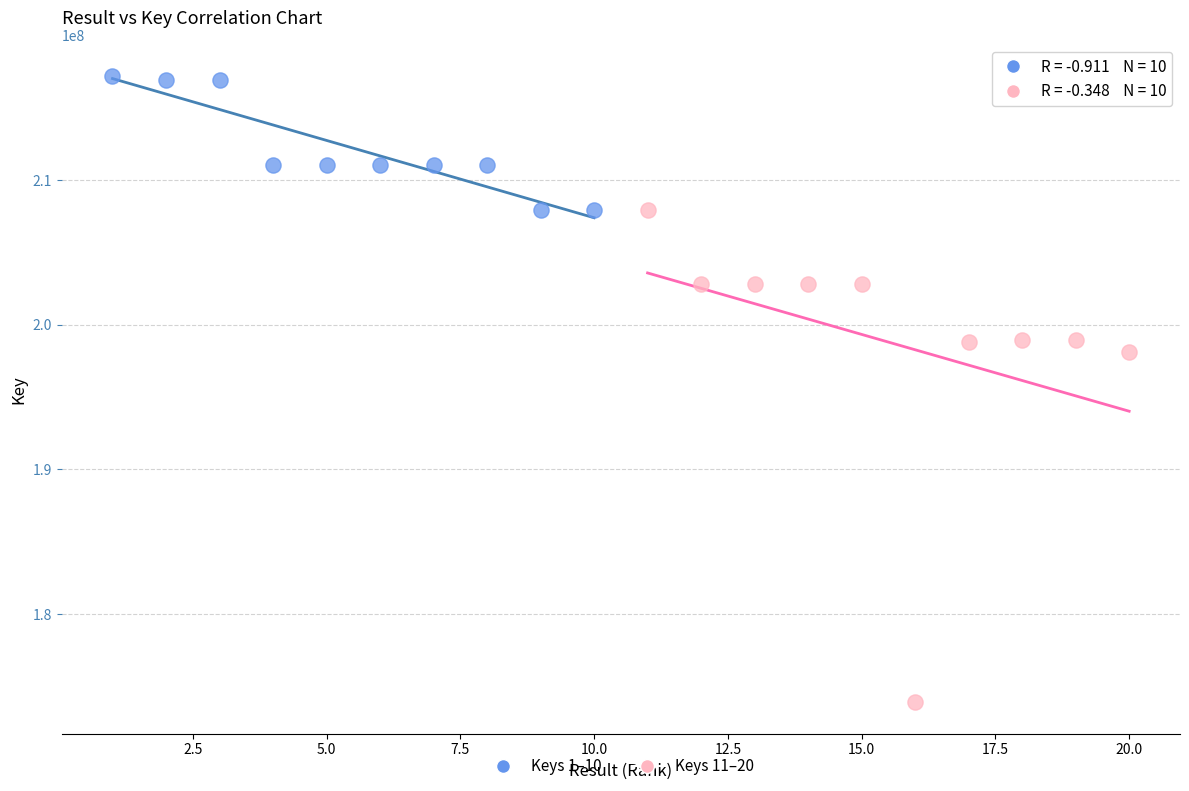

Which series reaches the minimum Y coordinate?

Keys 11–20